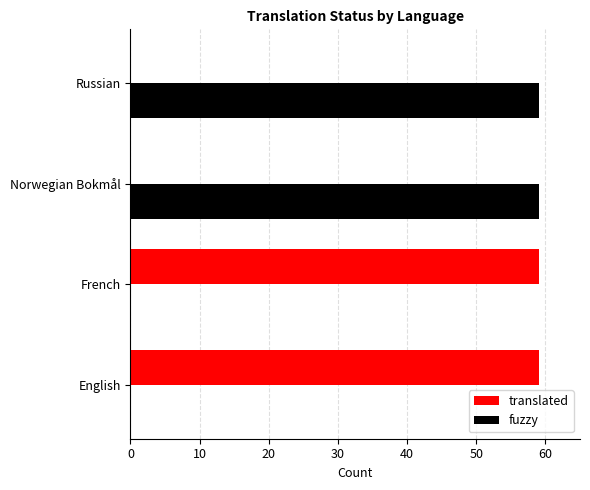

Is the value of translated at Norwegian Bokmål greater than the value of fuzzy at English?

No